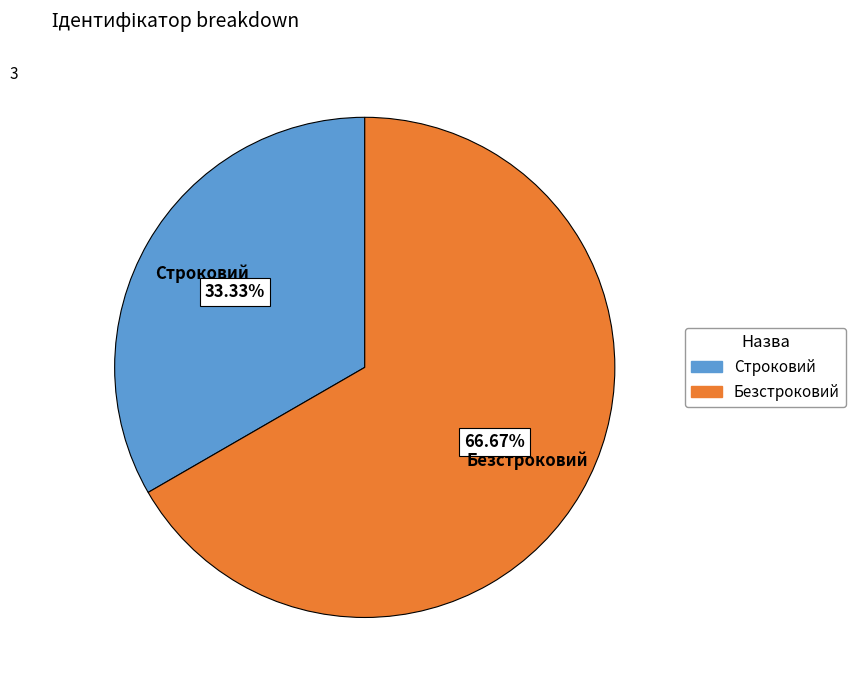

The Строковий slice represents 43% of the pie. True or false?

False